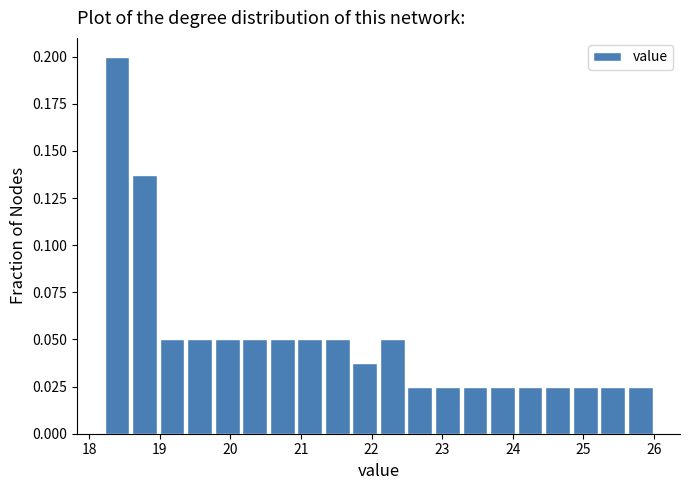

Around what value on the x-axis is the tallest bar? Give the approximate position of its centre, as read against the axis.

18.4